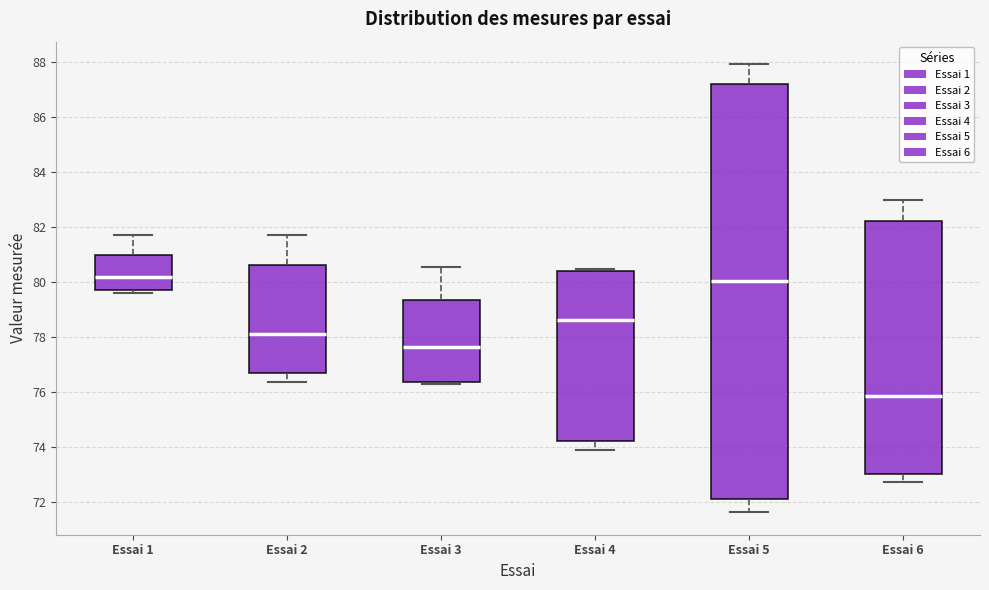

Reading left to right, read every box against the y-axis: the position of its median line, the range the box covers, and the ends of its whiskers. The values are not printed on the chart, so give them approximately, as read against the axis.

Essai 1: median 80.2, box 79.6 to 81.0, whiskers 79.6 (just below the box's lower edge) to 81.6
Essai 2: median 78.2, box 76.8 to 80.6, whiskers 76.4 to 81.8
Essai 3: median 77.6, box 76.4 to 79.4, whiskers 76.2 to 80.6
Essai 4: median 78.6, box 74.2 to 80.4, whiskers 73.8 to 80.4 (just above the box's upper edge)
Essai 5: median 80.0, box 72.2 to 87.2, whiskers 71.6 to 88.0
Essai 6: median 75.8, box 73.0 to 82.2, whiskers 72.8 to 83.0